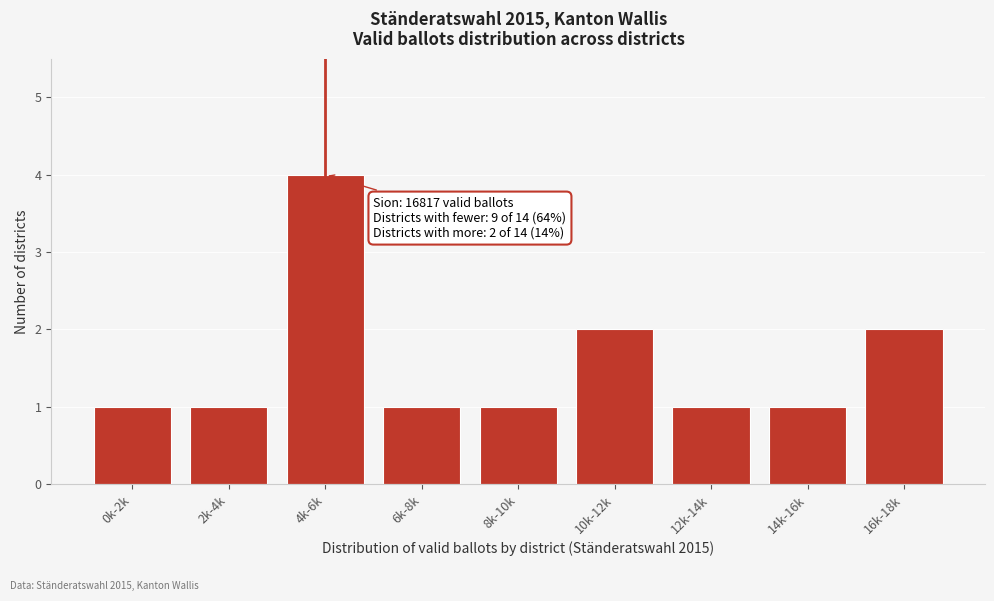

Reading left to right, list all the values displayed in this chart.

0k-2k=1	2k-4k=1	4k-6k=4	6k-8k=1	8k-10k=1	10k-12k=2	12k-14k=1	14k-16k=1	16k-18k=2